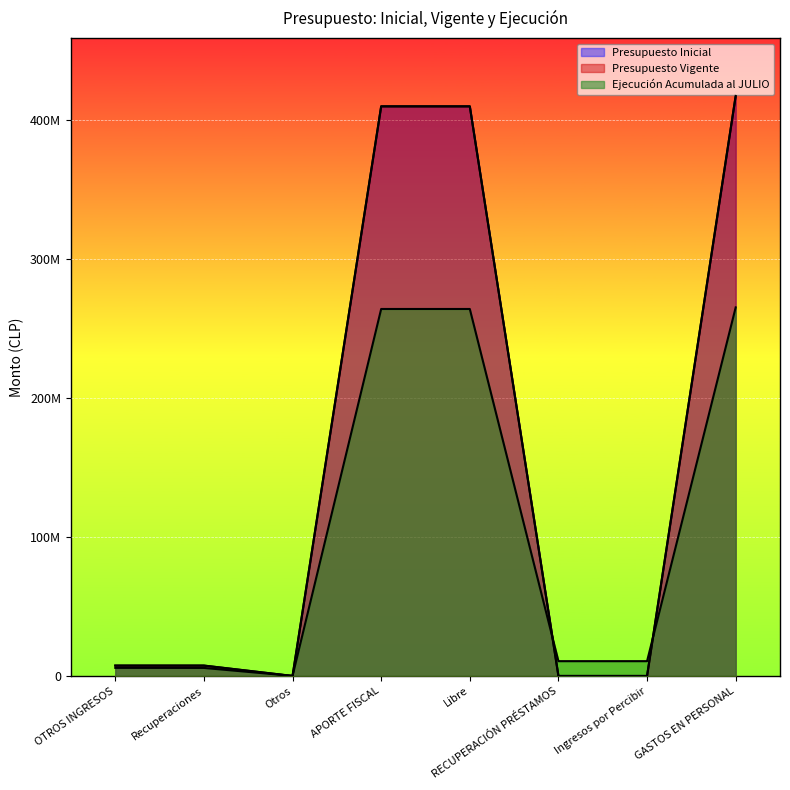

Does the chart display data point markers on the line(s)?

No